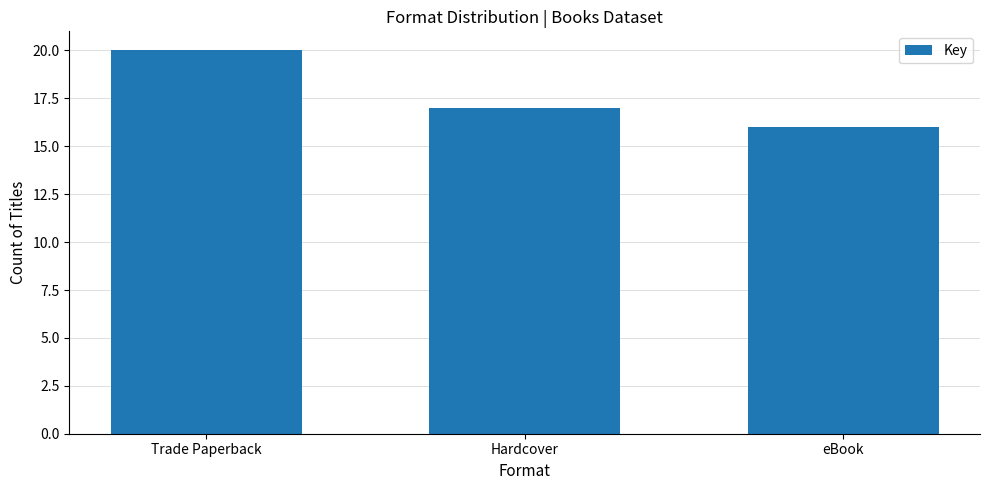

Where does the data first go above 17?

Trade Paperback